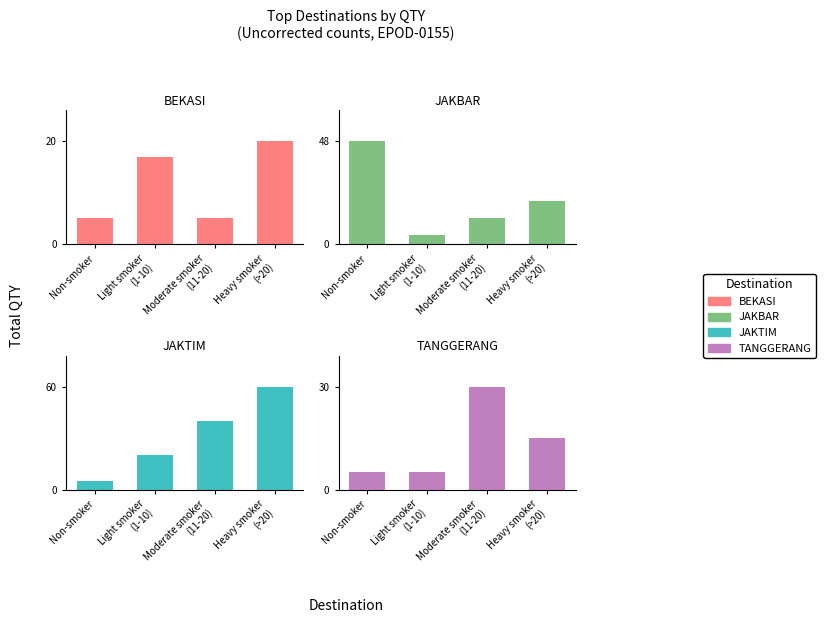

What is the average value of the BEKASI series?

12